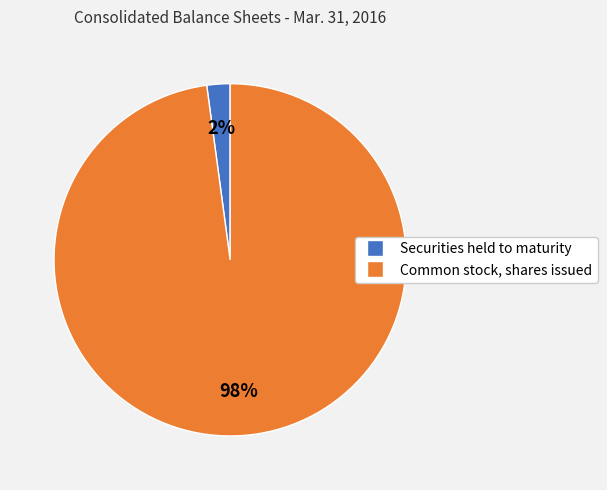

Is there any slice that represents more than half of the pie?

Yes